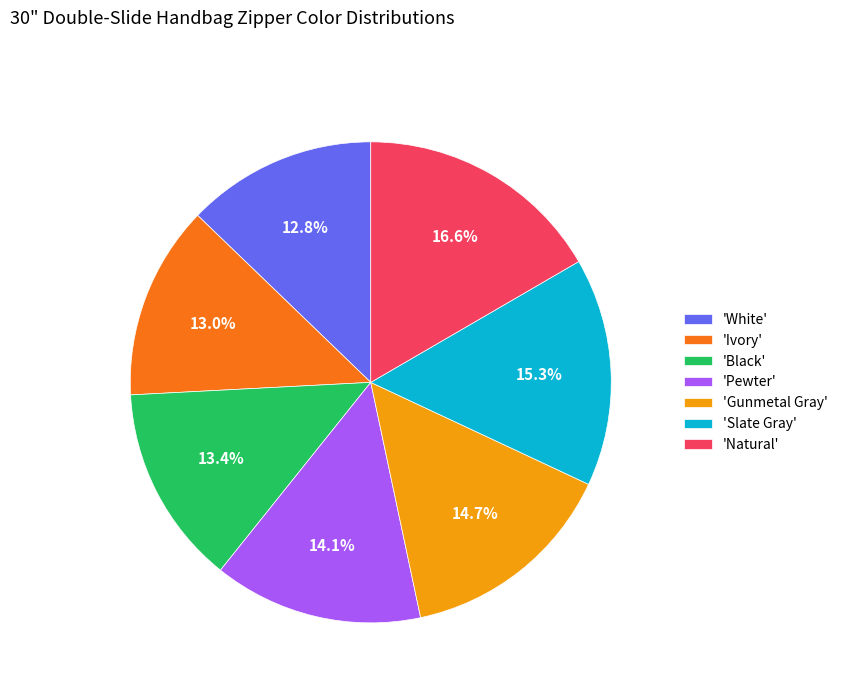

To the nearest percent, what is the difference between the largest and smallest slice percentages?

4%